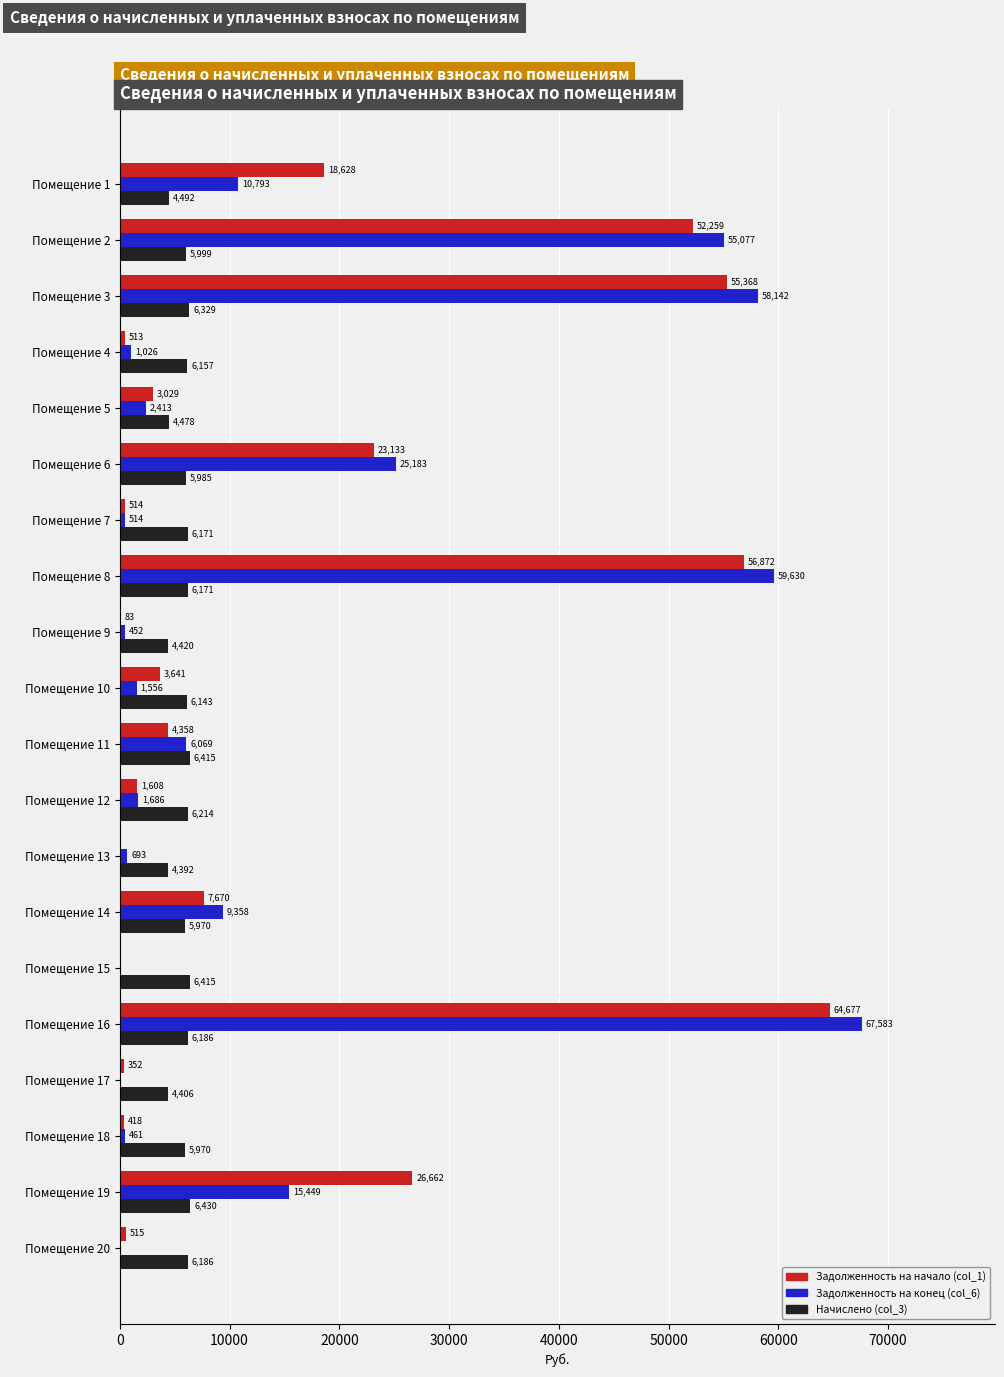

At which category is the sum across all series the highest?

Помещение 16